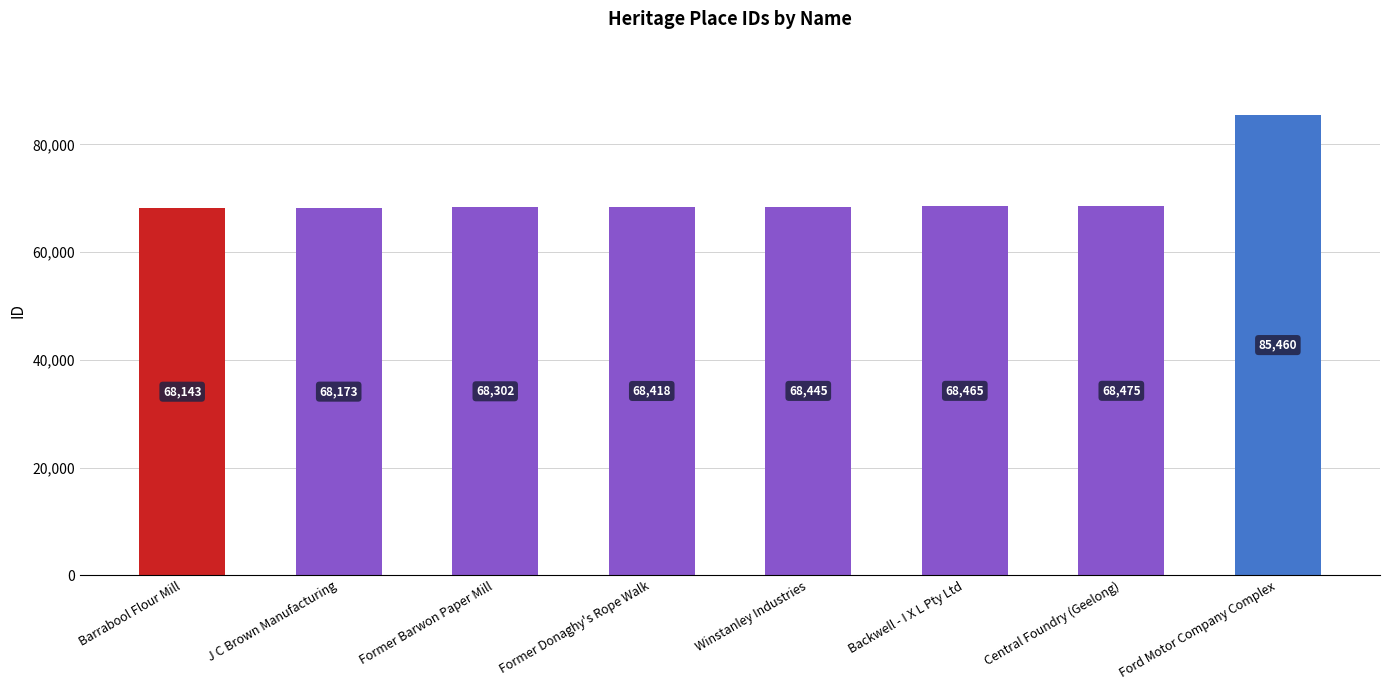

What is the label of the 5th bar from the left?

Winstanley Industries